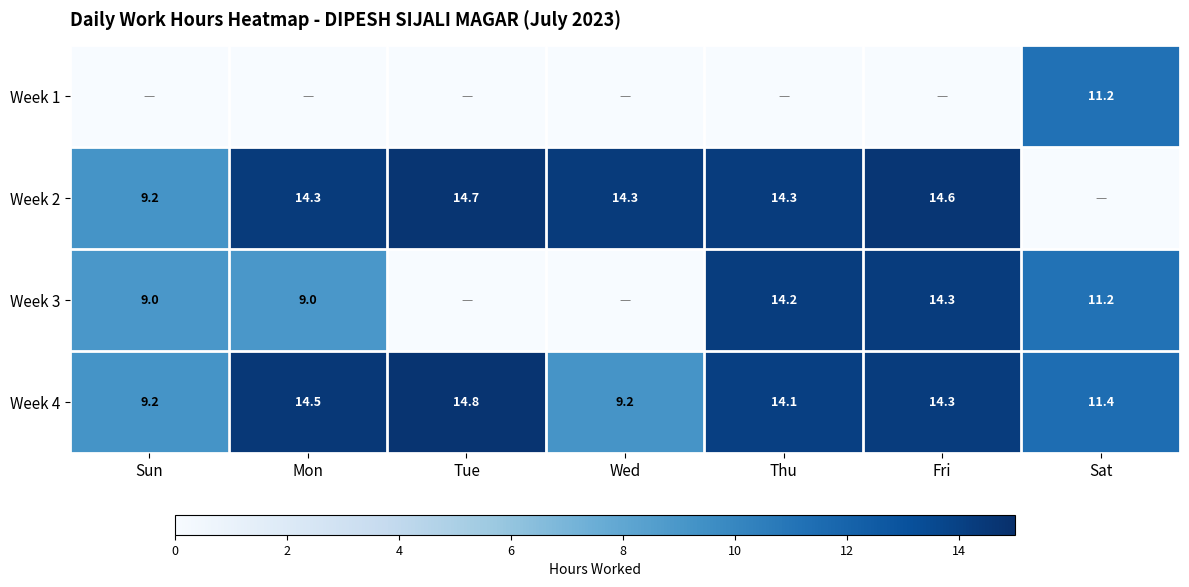

What is the total value across all series at Sun?

27.4